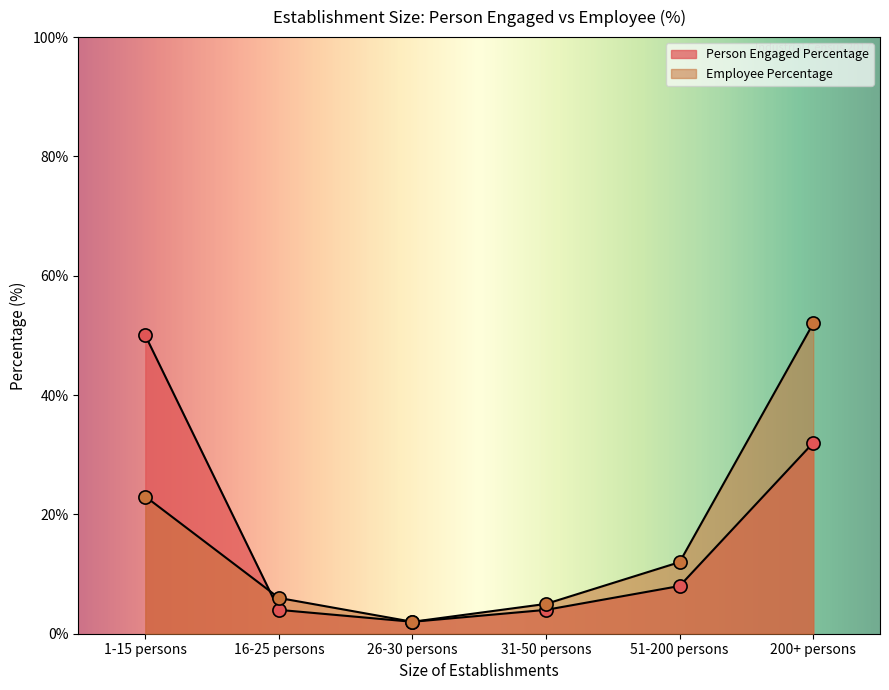

Which series has the largest total across all categories?

Person Engaged Percentage